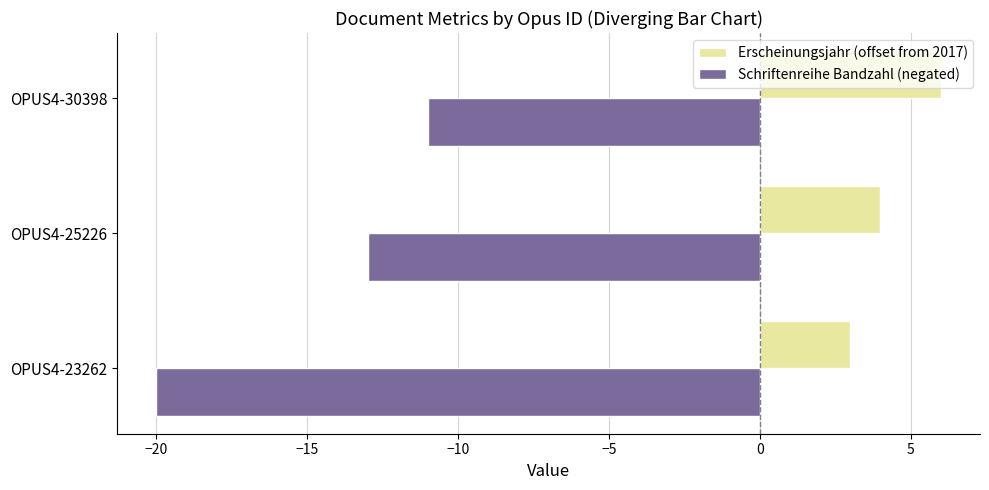

At which label does Erscheinungsjahr (offset from 2017) reach its minimum?

OPUS4-23262